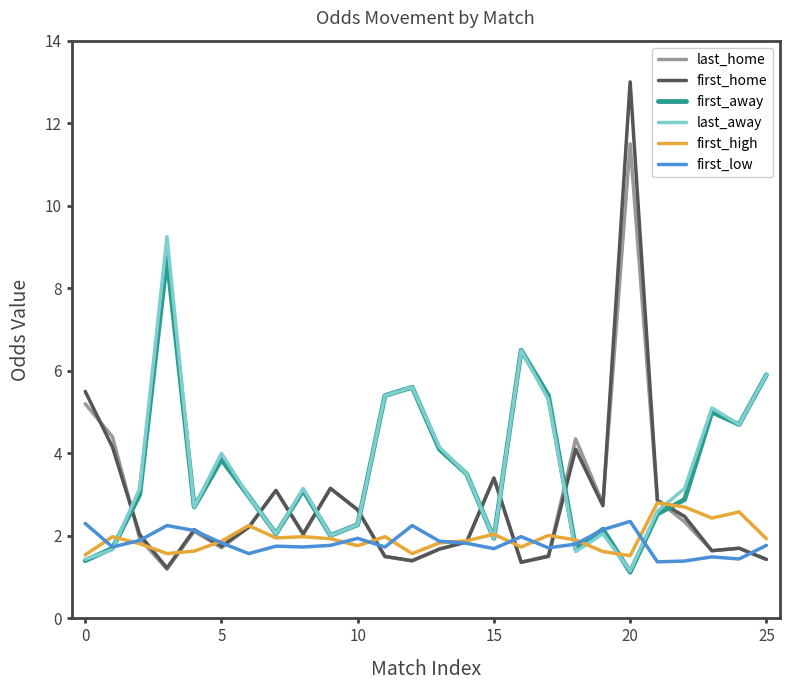

True or false: last_home and first_away cross at least once.

True